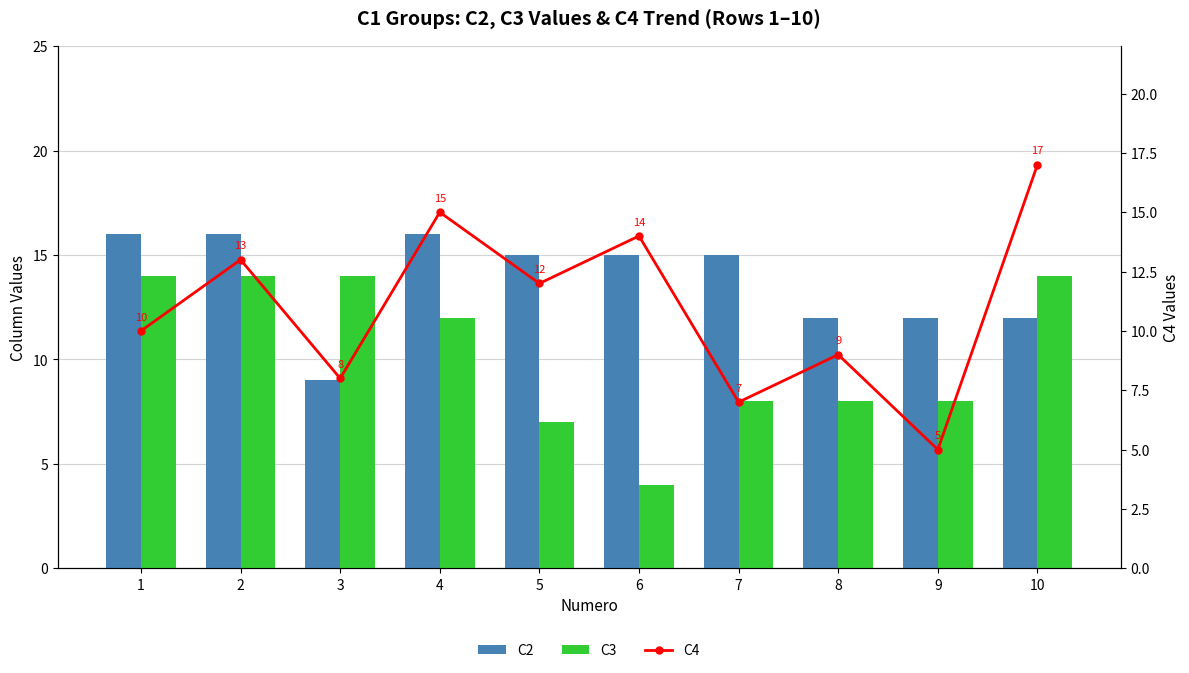

The value of C3 at 2 is 14. True or false?

True